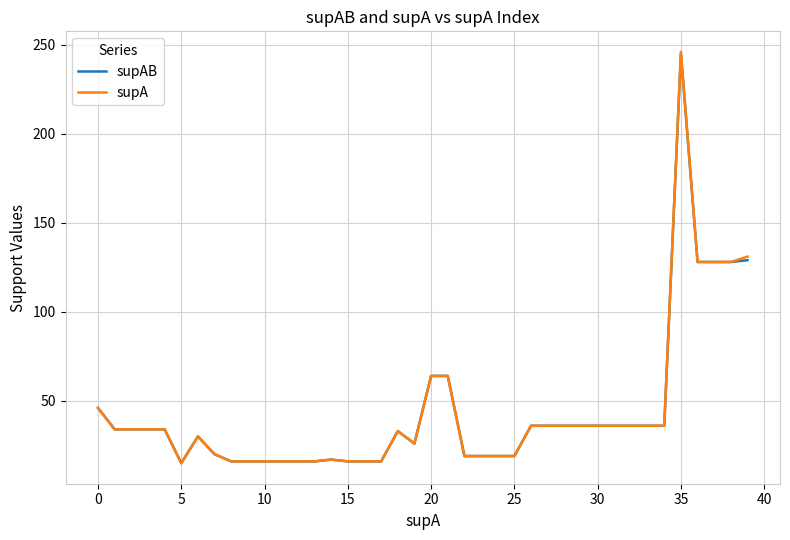

At how many categories does at least one series exceed 240?

1